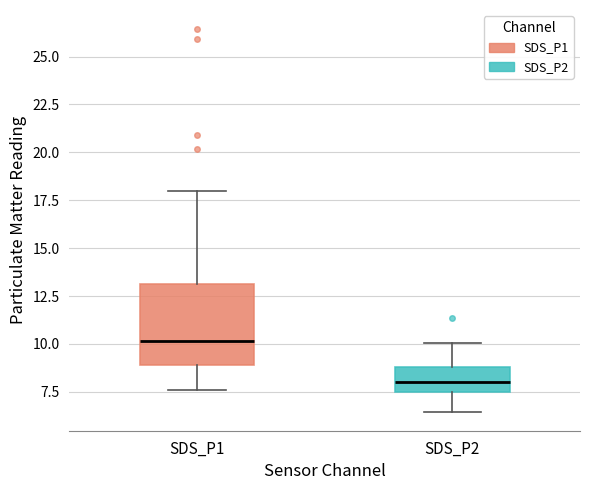

Reading left to right, transcribe this box plot: for each box, give where its median line is, the range the box spans, and where its two whiskers end, as read against the y-axis. The values are not printed on the chart, so give them approximately, as read against the axis.

SDS_P1: median 10.0, box 9.0 to 13.0, whiskers 7.5 to 18.0
SDS_P2: median 8.0, box 7.5 to 9.0, whiskers 6.5 to 10.0